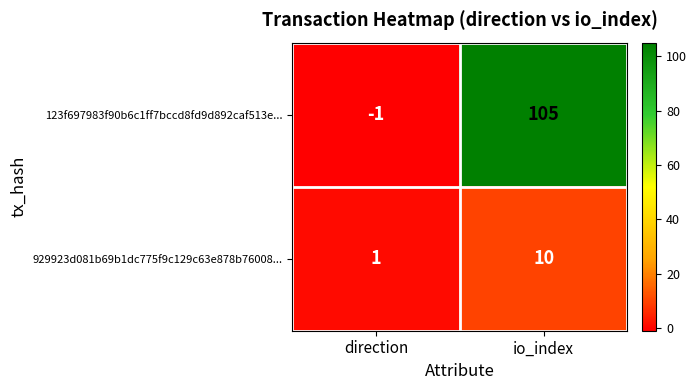

Which label corresponds to the smallest value in the chart?

direction